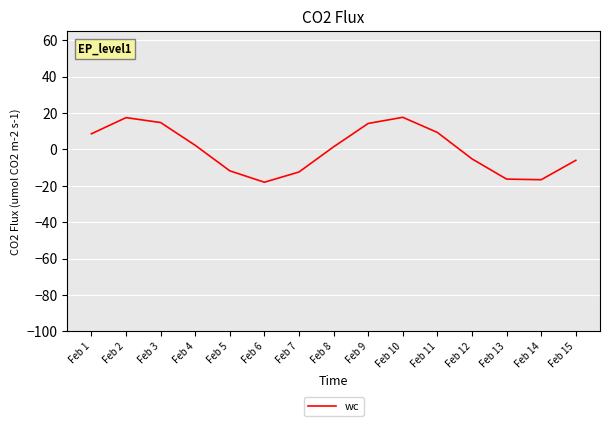

Which has a higher value, Feb 8 or Feb 15?

Feb 8